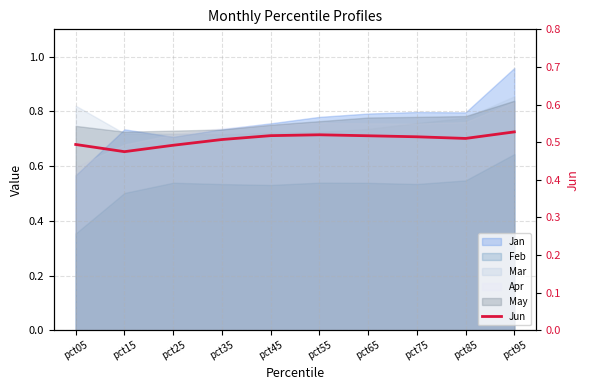

List the labels in order of value, smallest first.

pct15, pct25, pct05, pct35, pct85, pct75, pct65, pct45, pct55, pct95